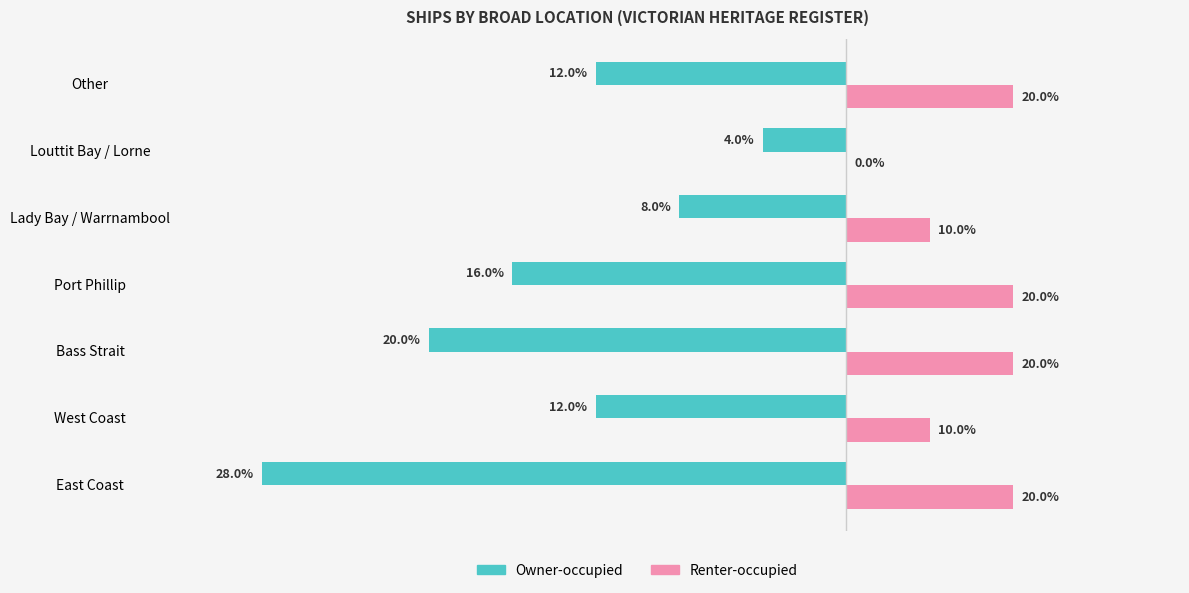

What are all the series names shown in the legend?

Owner-occupied, Renter-occupied